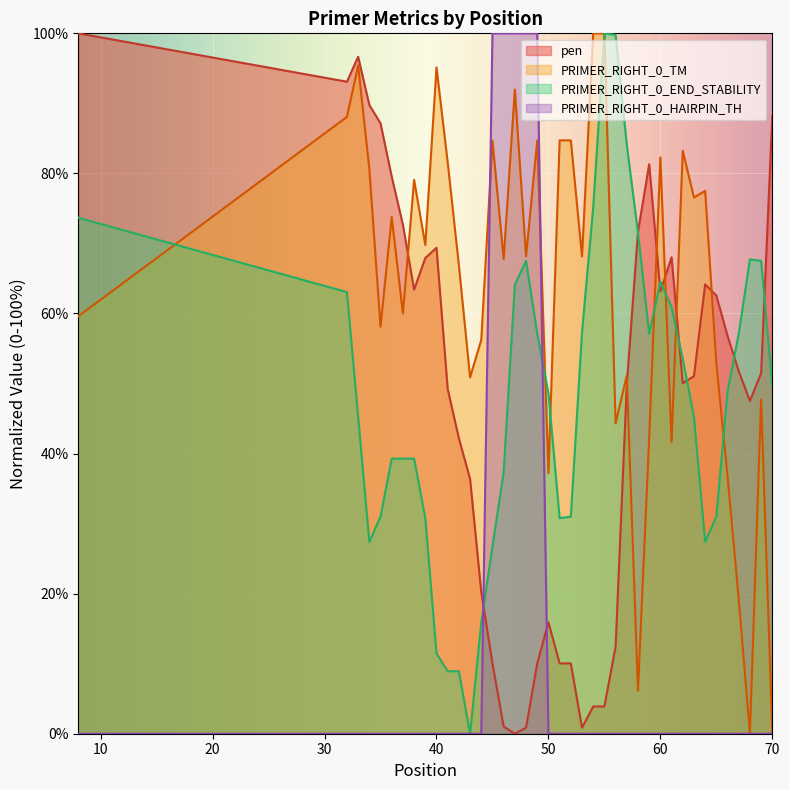

The value of PRIMER_RIGHT_0_TM at 54 is 144.1. True or false?

False